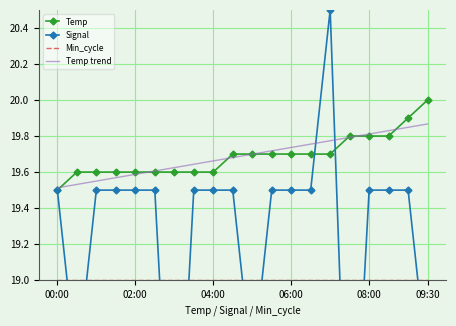

At 13, list the series in order from smallest to largest.

Min_cycle, Signal, Temp, Temp trend